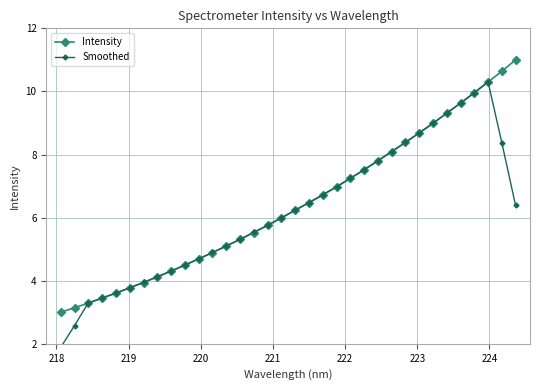

What is the minimum value for Intensity?

3.0